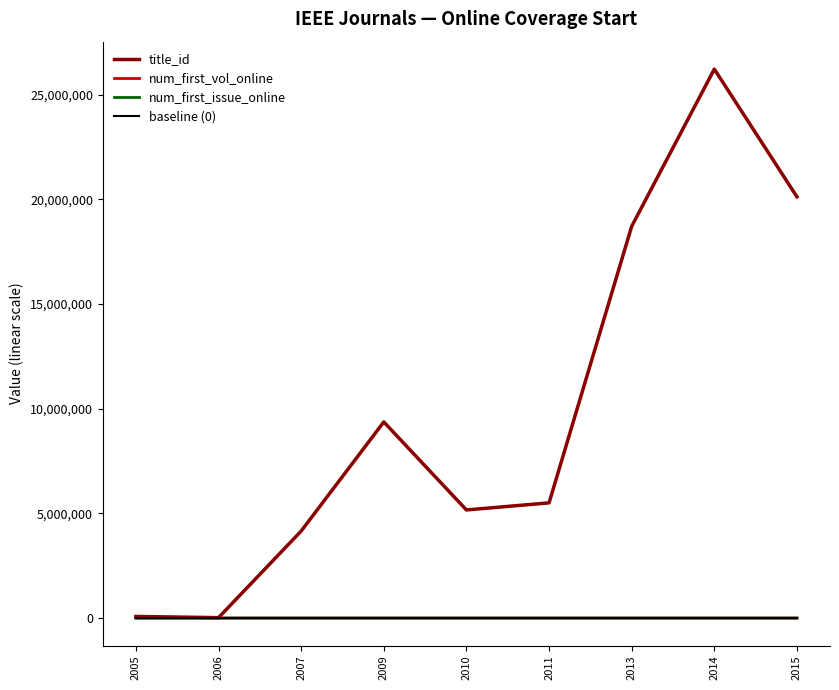

Rank the series at 2015 from lowest to highest value.

baseline (0), num_first_vol_online, num_first_issue_online, title_id